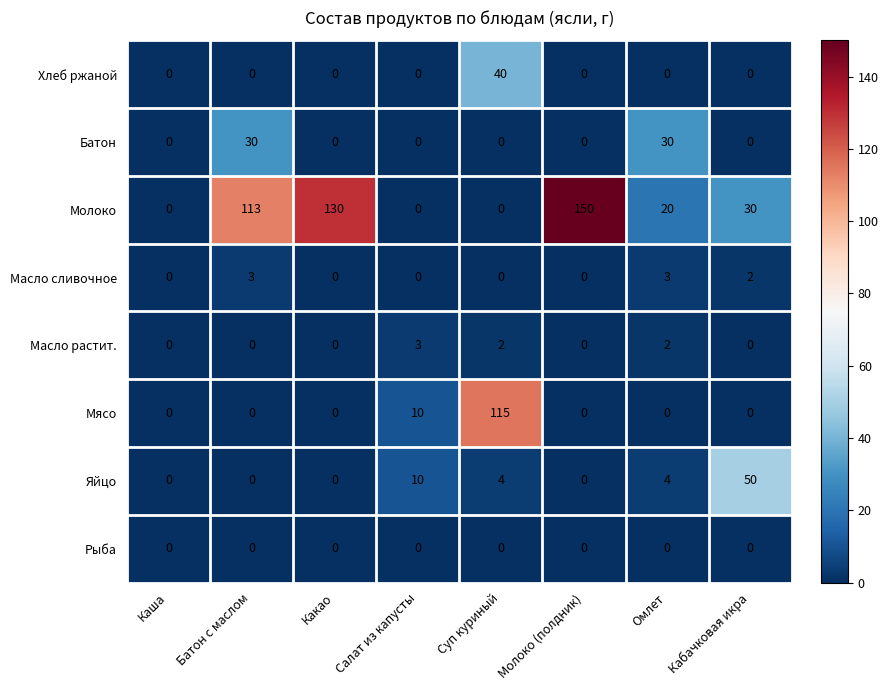

Which series has the largest total across all categories?

Молоко